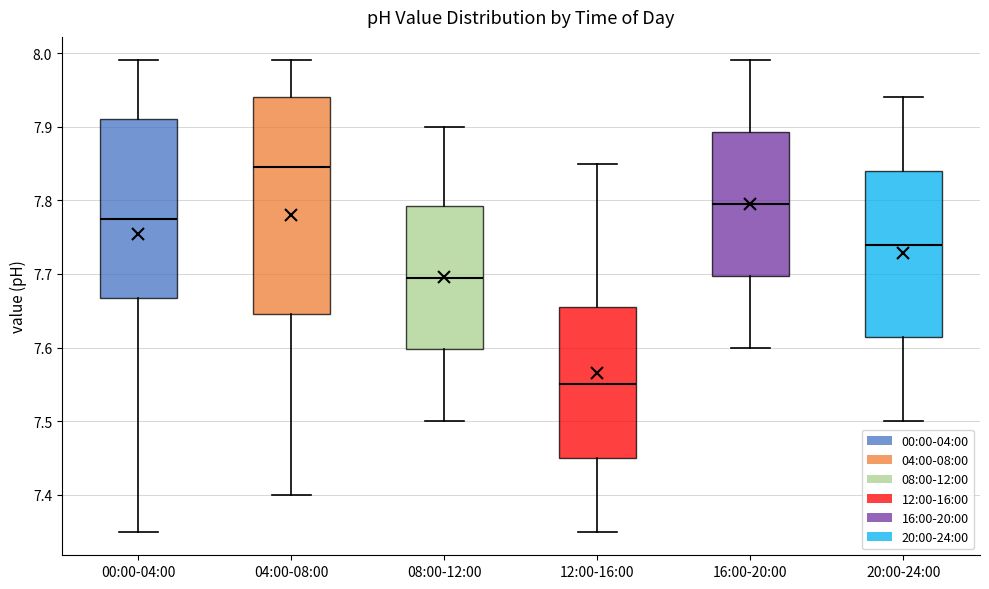

Comparing the boxes themselves (not the whiskers), which one is the tallest?

04:00-08:00